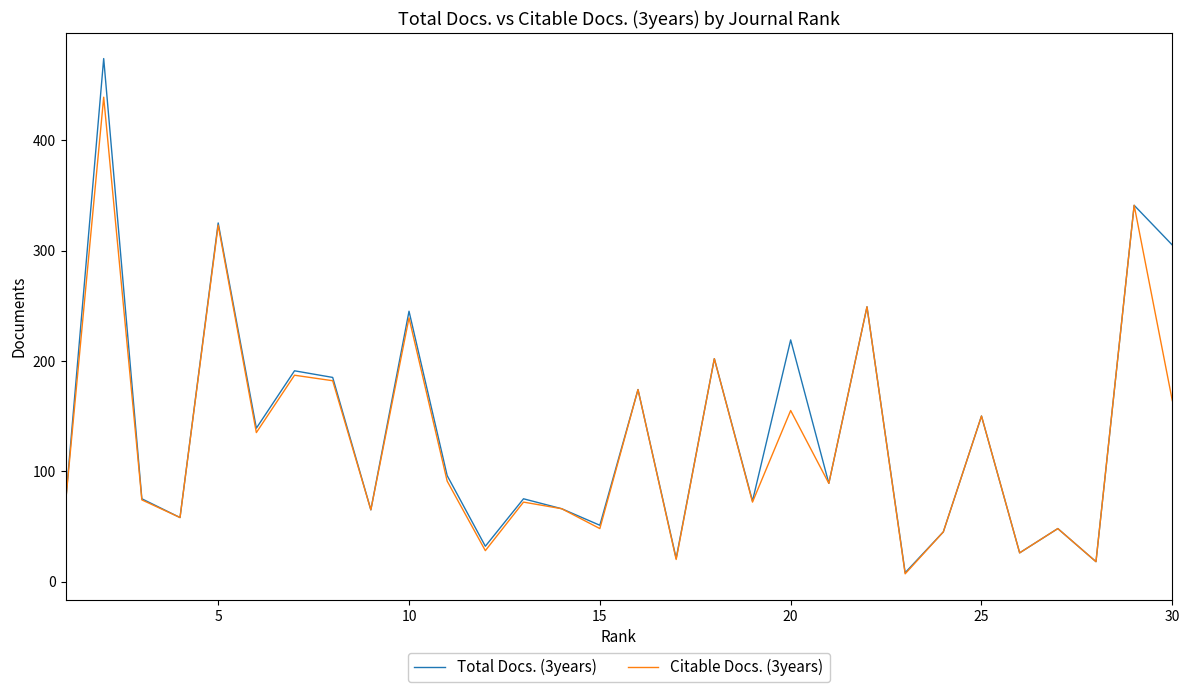

Which series has the widest spread of values?

Total Docs. (3years)